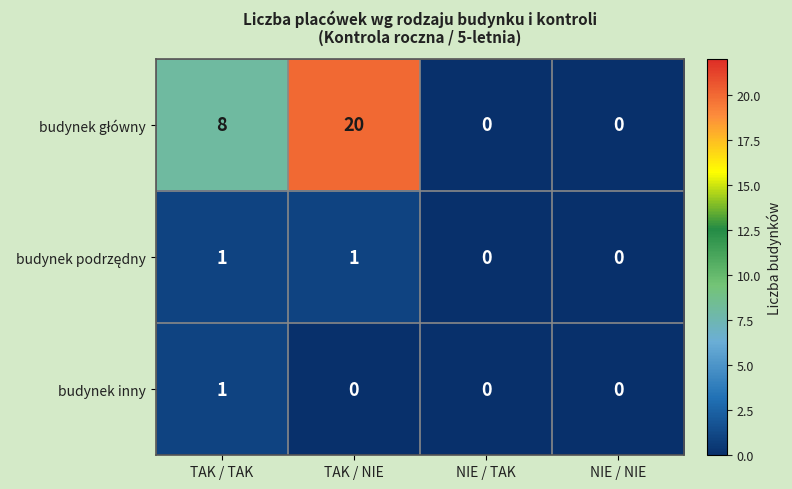

At how many categories does at least one series exceed 1?

2